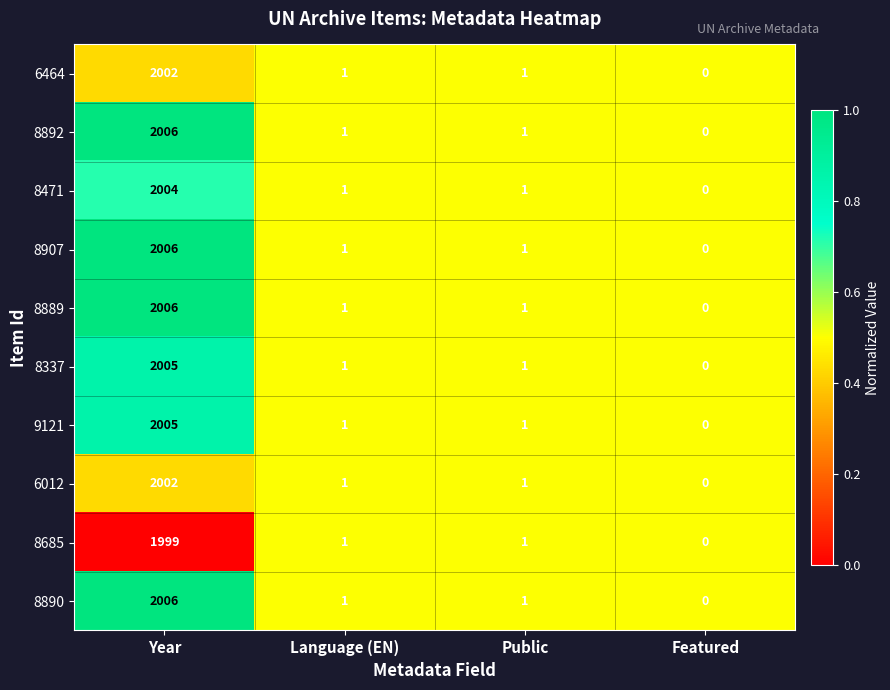

At which category does the chart reach its peak across all series?

Year